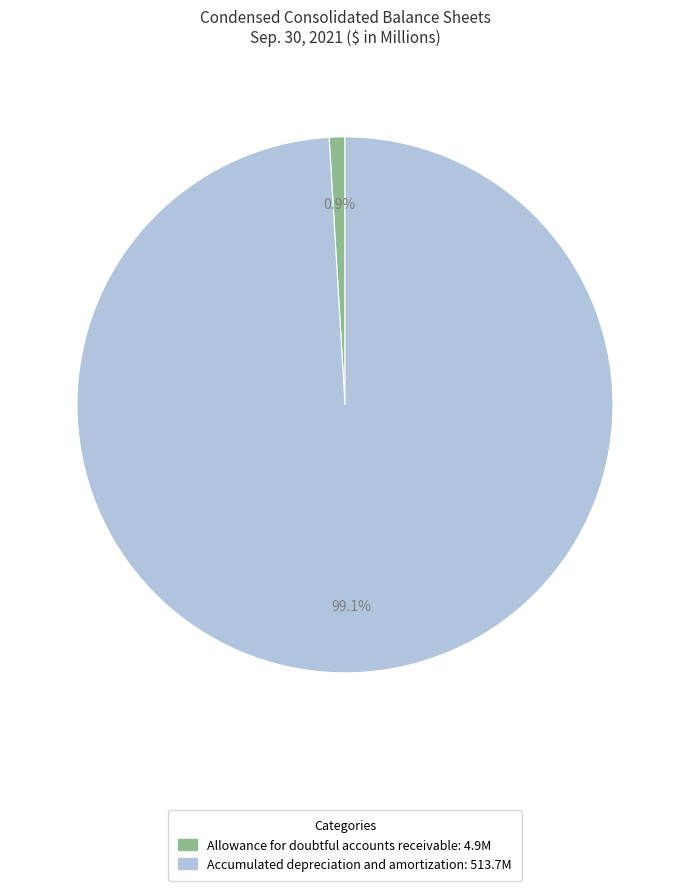

Does Accumulated depreciation and amortization represent more than half of the total?

Yes